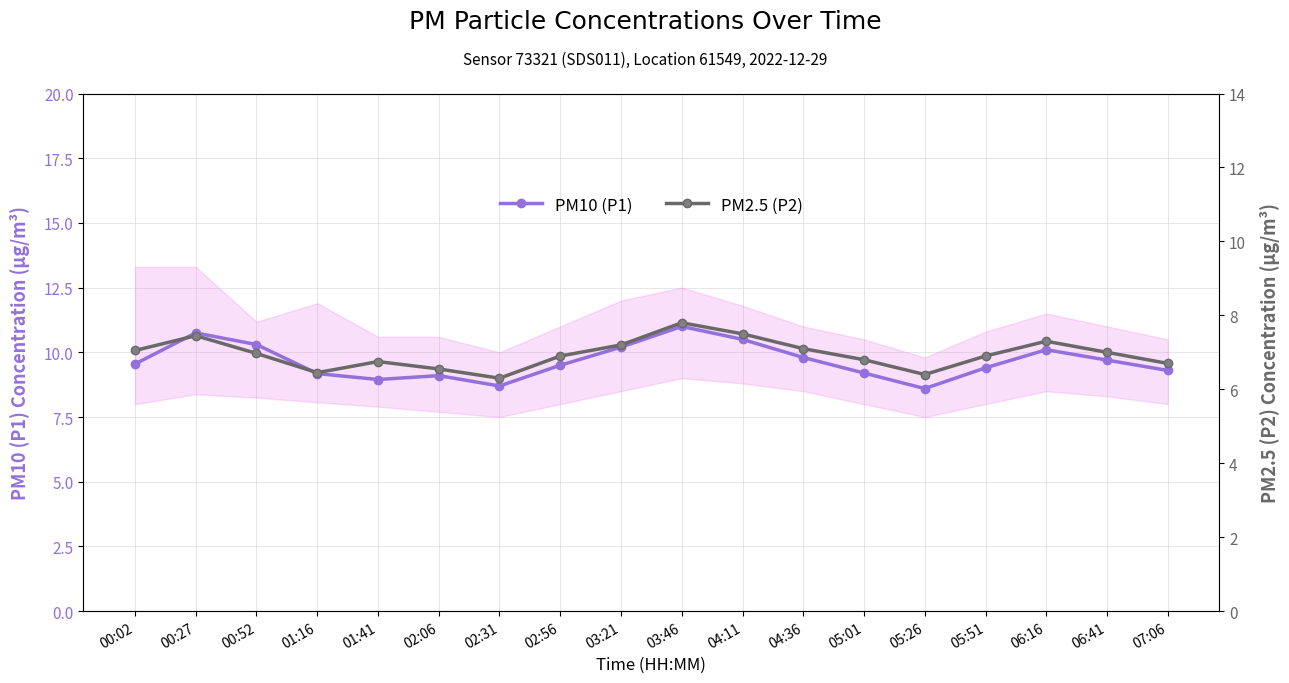

Is it true that PM10 (P1) equals 11.0 at 03:46?

True